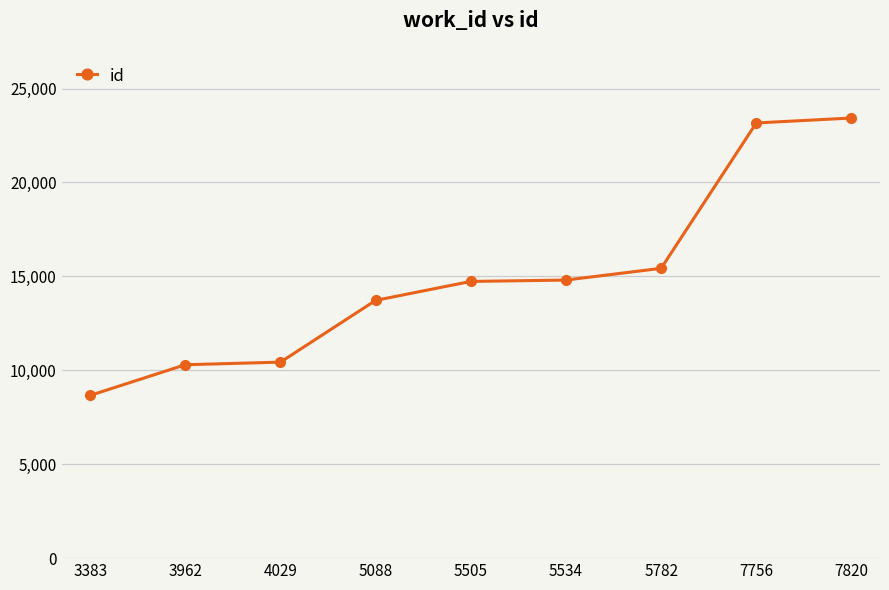

True or false: the data shows 15428 at 5782.

True